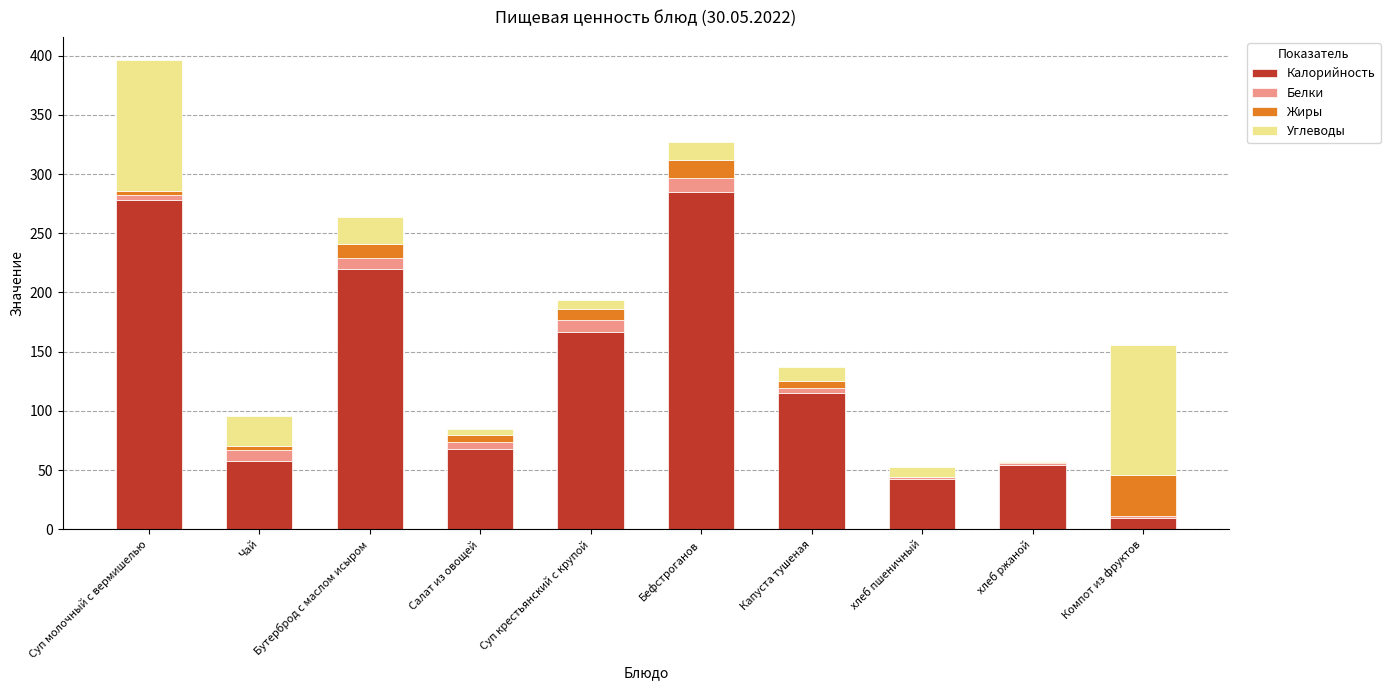

At which label is Калорийность closest to 147?

Суп крестьянский с крупой